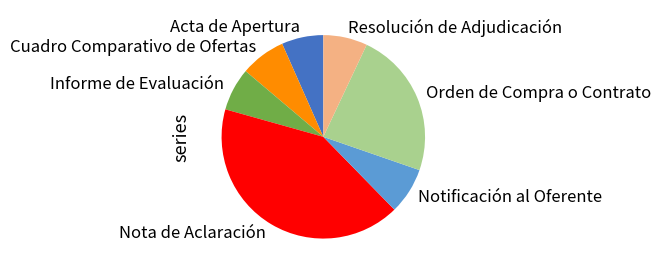

Is there any slice that represents more than half of the pie?

No